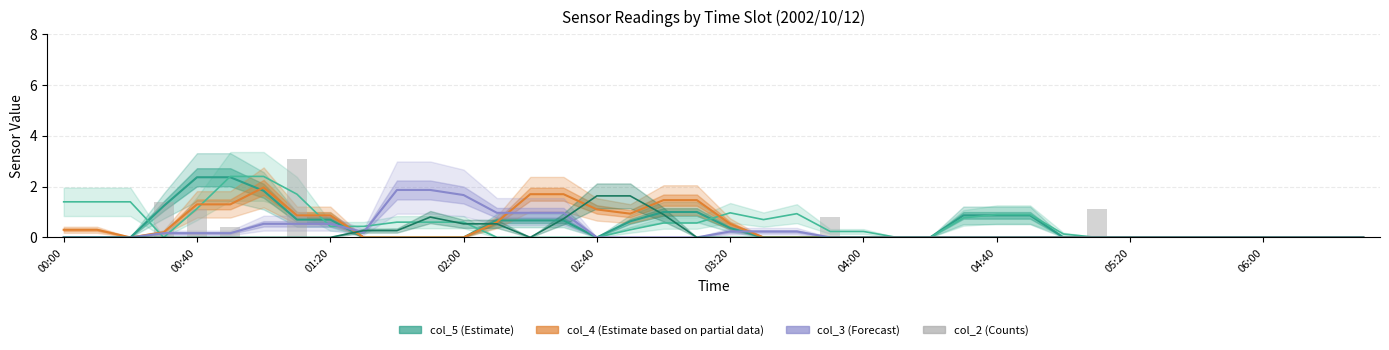

Is the value of col_5 (Estimate) at 25 greater than the value of col_4 (Partial Estimate) at 25?

No